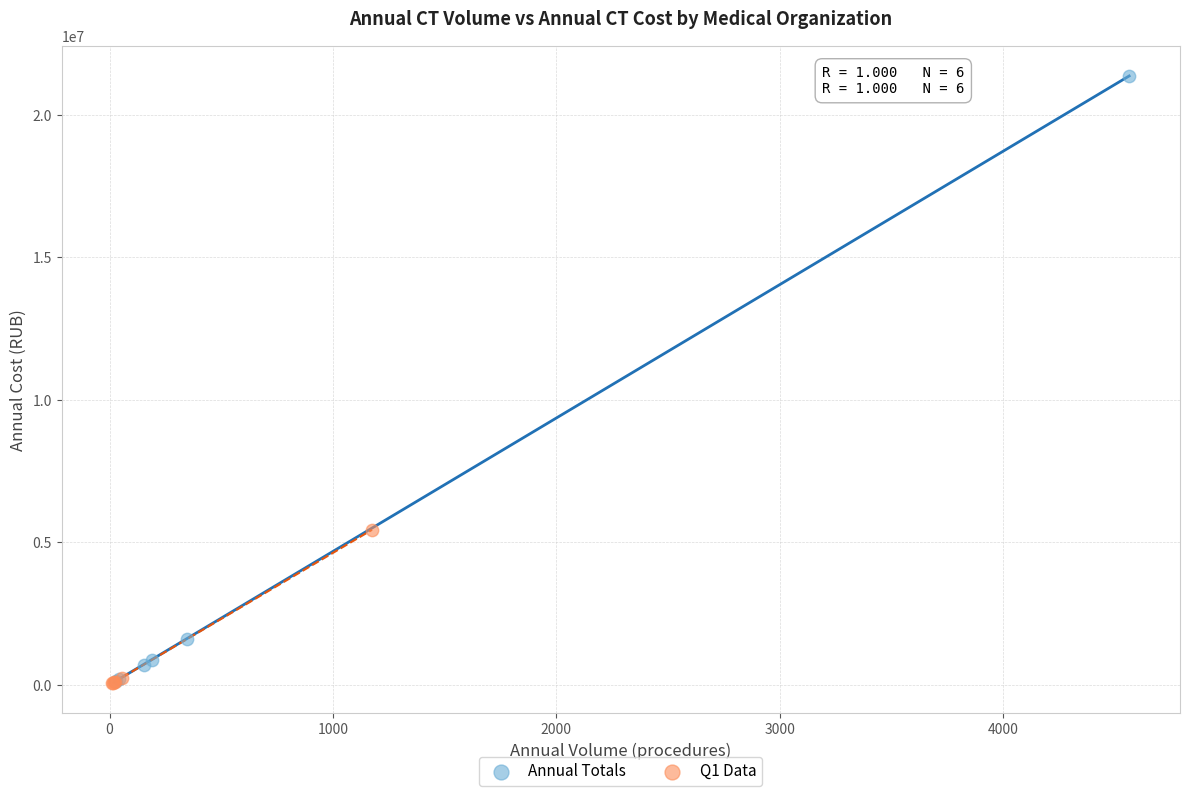

Which series contains the highest Y value?

Annual Totals